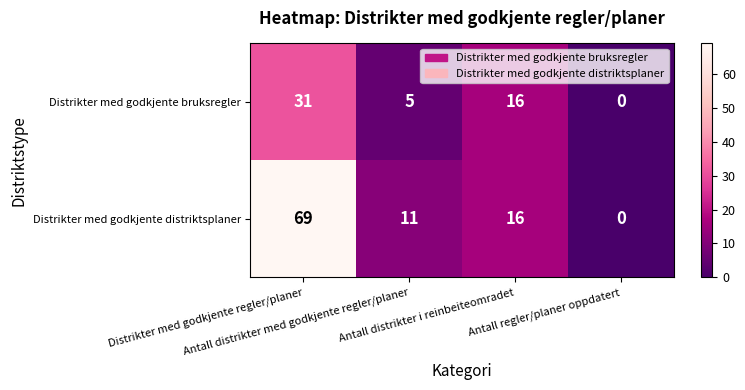

What is the highest value of the Distrikter med godkjente distriktsplaner series?

69